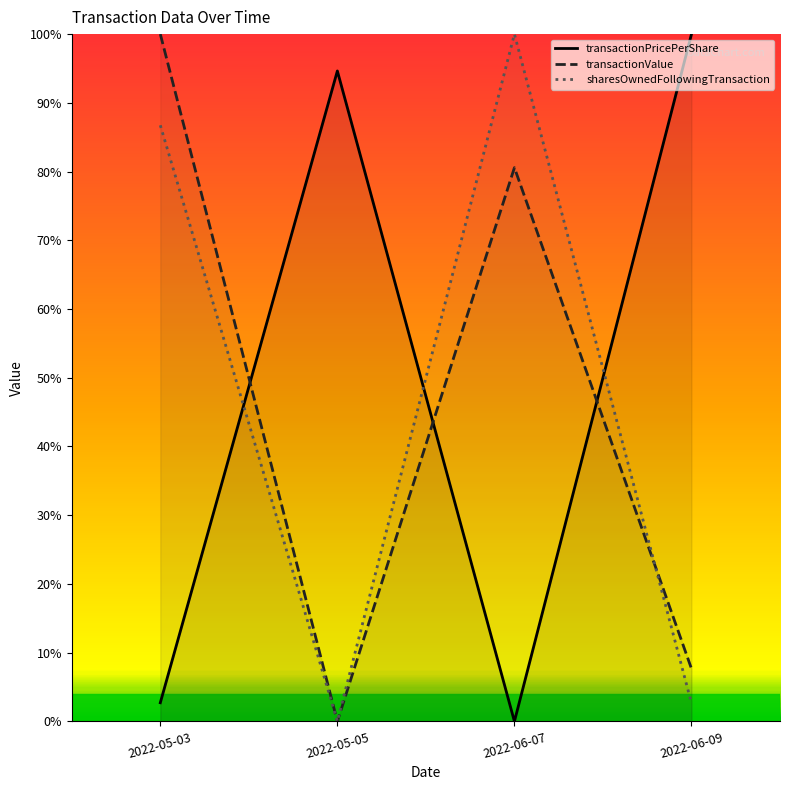

What is the label of the 3rd point from the left?

2022-06-07